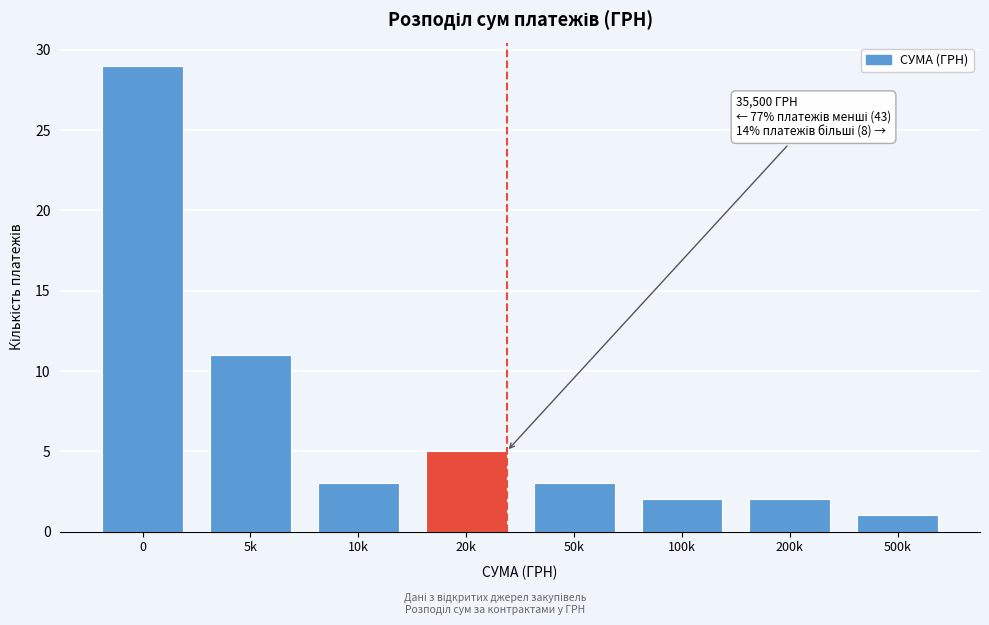

Reading left to right, what are all the values shown in this chart?

0=29	5k=11	10k=3	20k=5	50k=3	100k=2	200k=2	500k=1